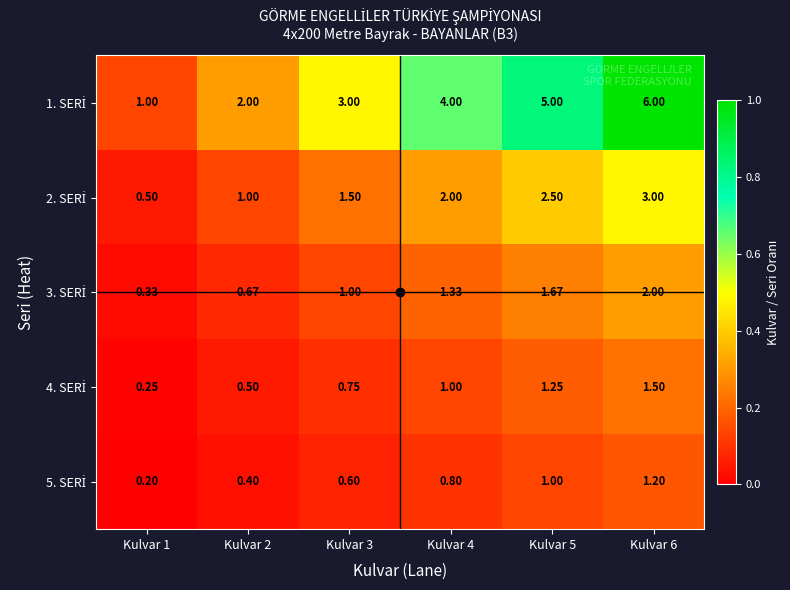

What is the greatest value displayed?

6.0